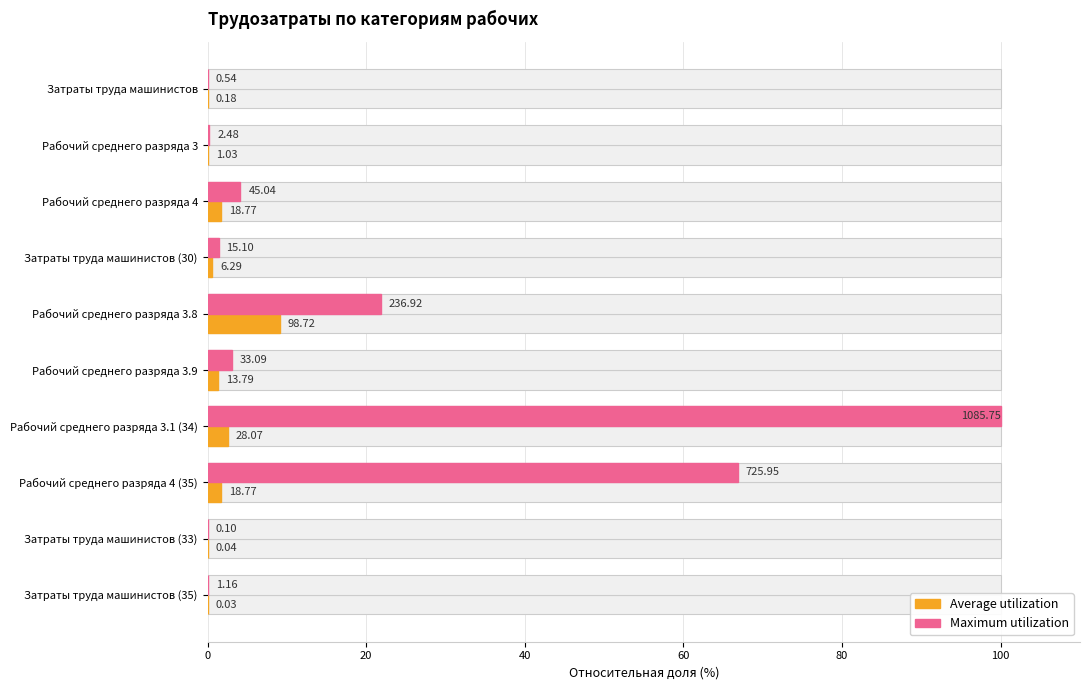

Are the bars horizontal?

Yes